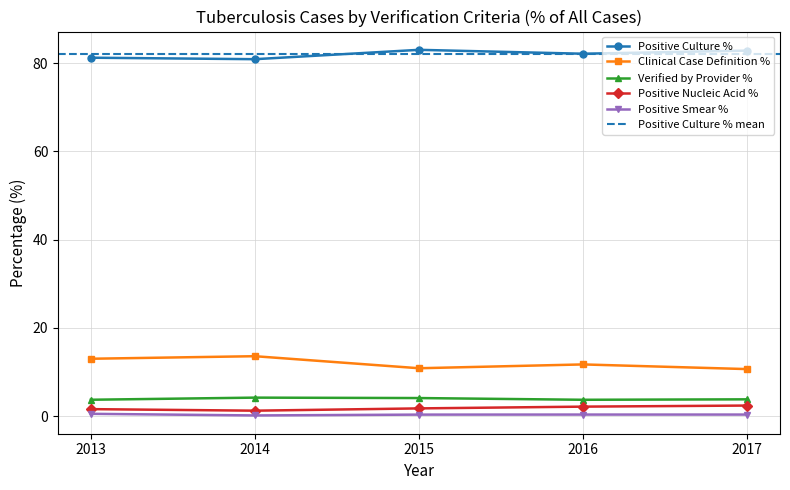

What is the average value of the Verified by Provider % series?

3.9